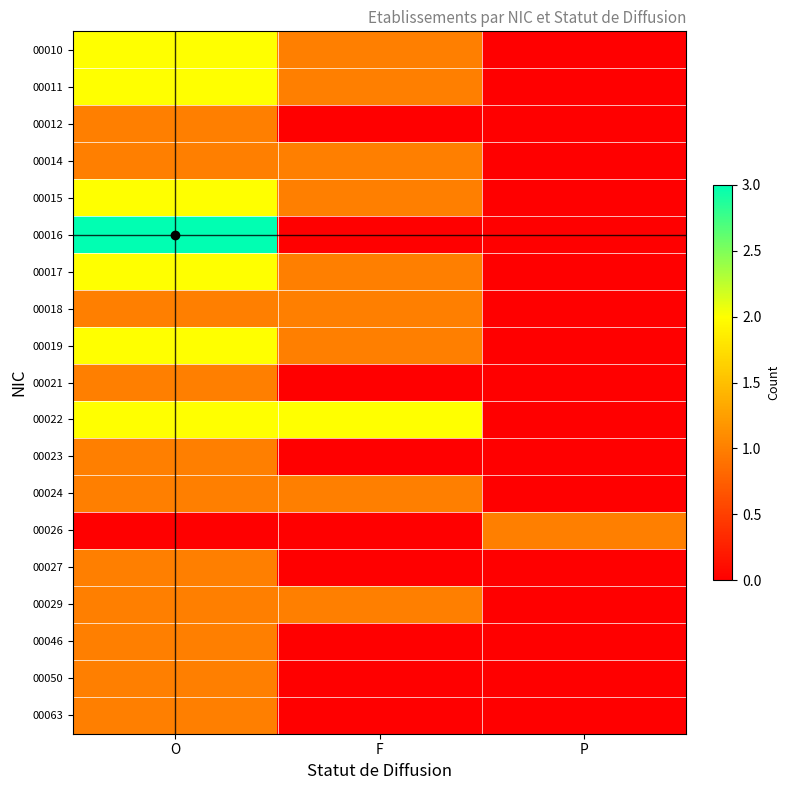

Reading left to right, what are all the values shown in this chart?

00010: O=2	F=1	P=0
00011: O=2	F=1	P=0
00012: O=1	F=0	P=0
00014: O=1	F=1	P=0
00015: O=2	F=1	P=0
00016: O=3	F=0	P=0
00017: O=2	F=1	P=0
00018: O=1	F=1	P=0
00019: O=2	F=1	P=0
00021: O=1	F=0	P=0
00022: O=2	F=2	P=0
00023: O=1	F=0	P=0
00024: O=1	F=1	P=0
00026: O=0	F=0	P=1
00027: O=1	F=0	P=0
00029: O=1	F=1	P=0
00046: O=1	F=0	P=0
00050: O=1	F=0	P=0
00063: O=1	F=0	P=0